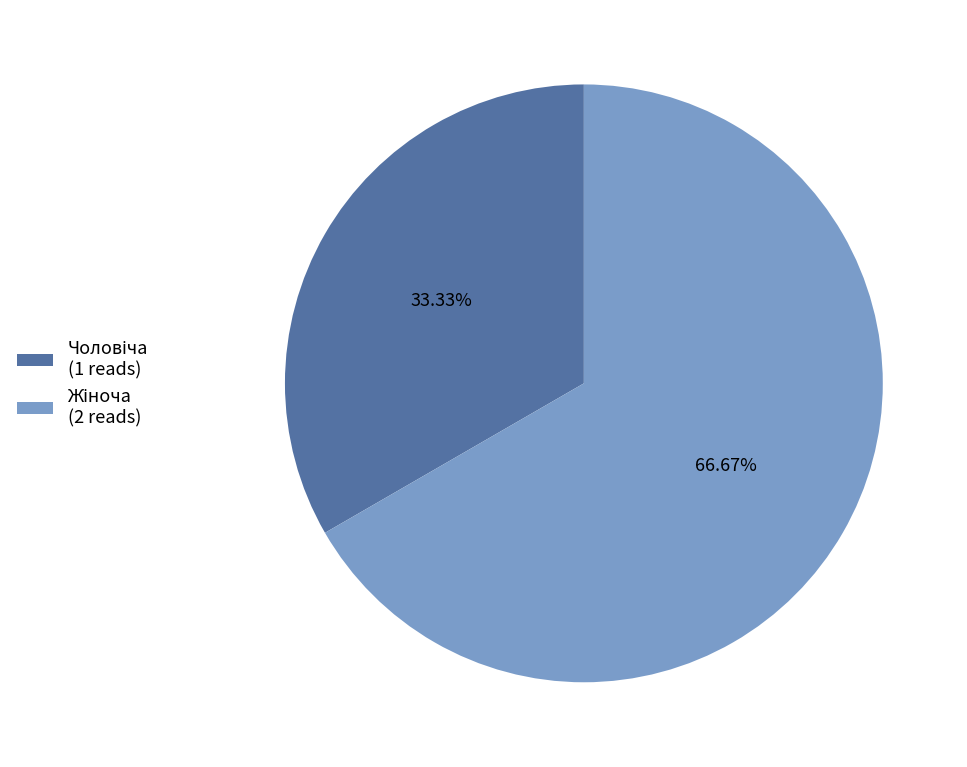

Is there a majority slice in this chart?

Yes